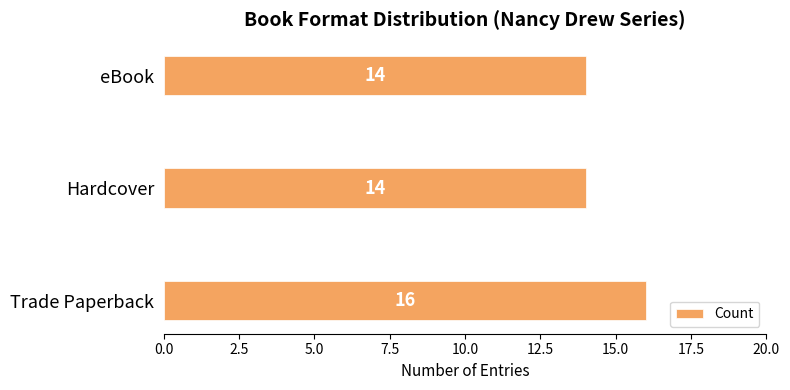

How many categories are shown in the chart?

3